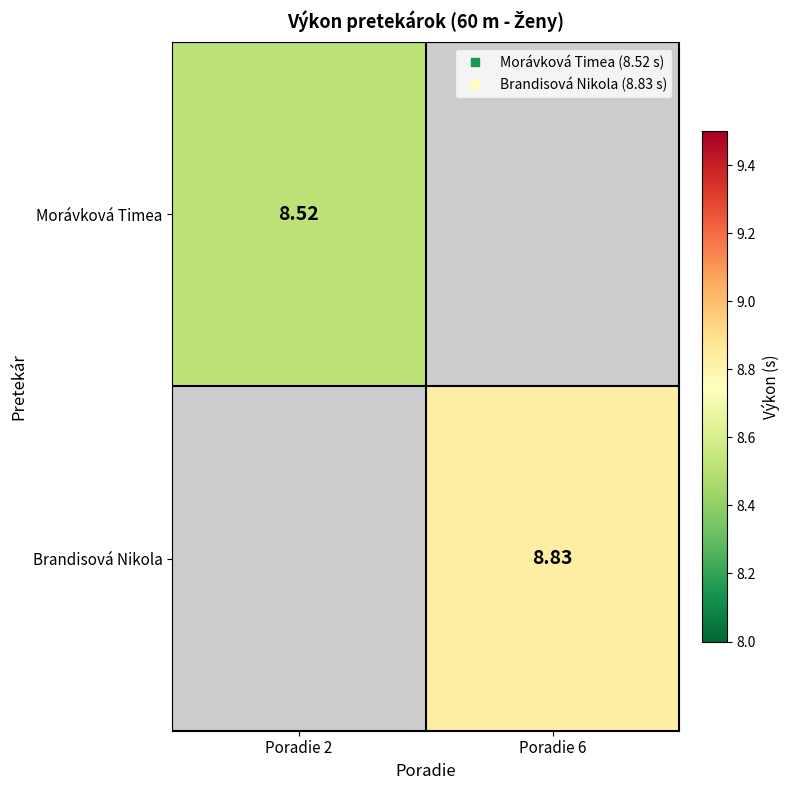

What is the smallest value displayed?

8.5